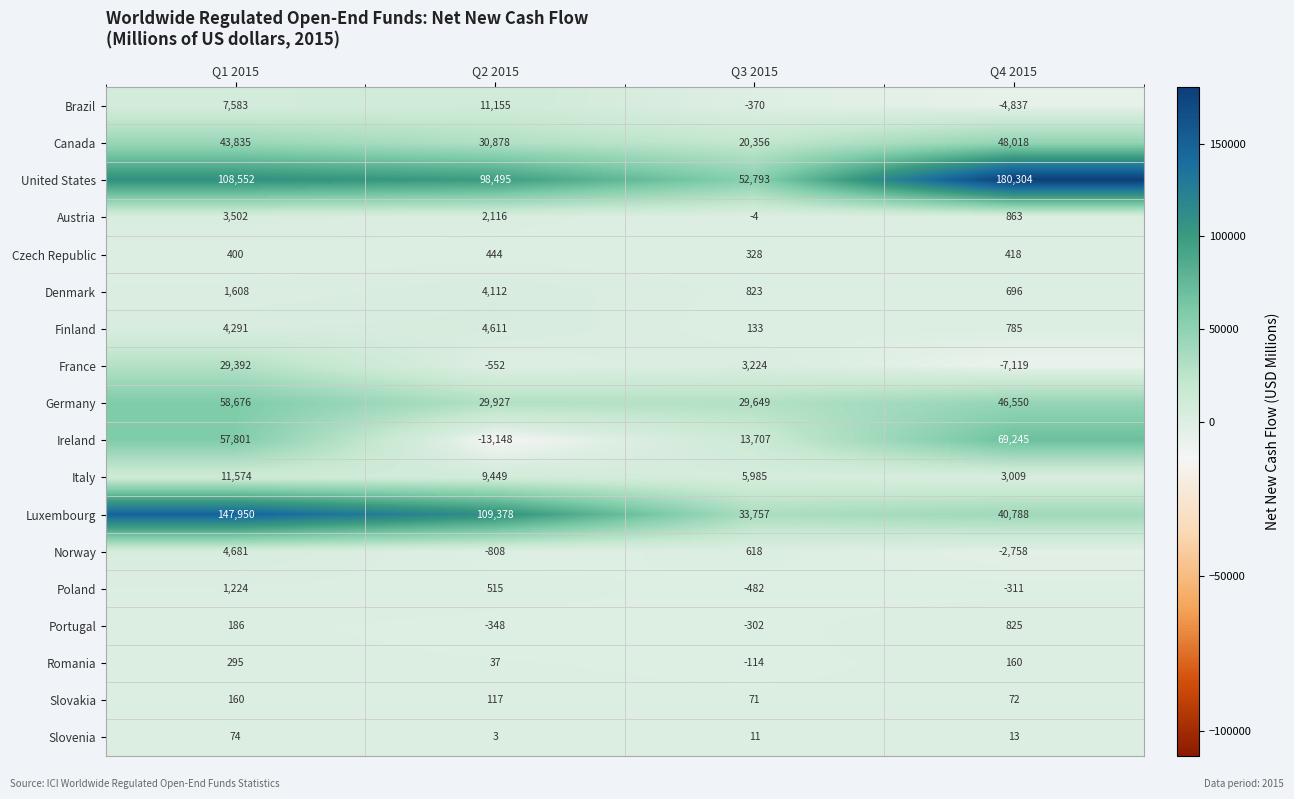

True or false: Brazil has a value of -4837 at Q4 2015.

True